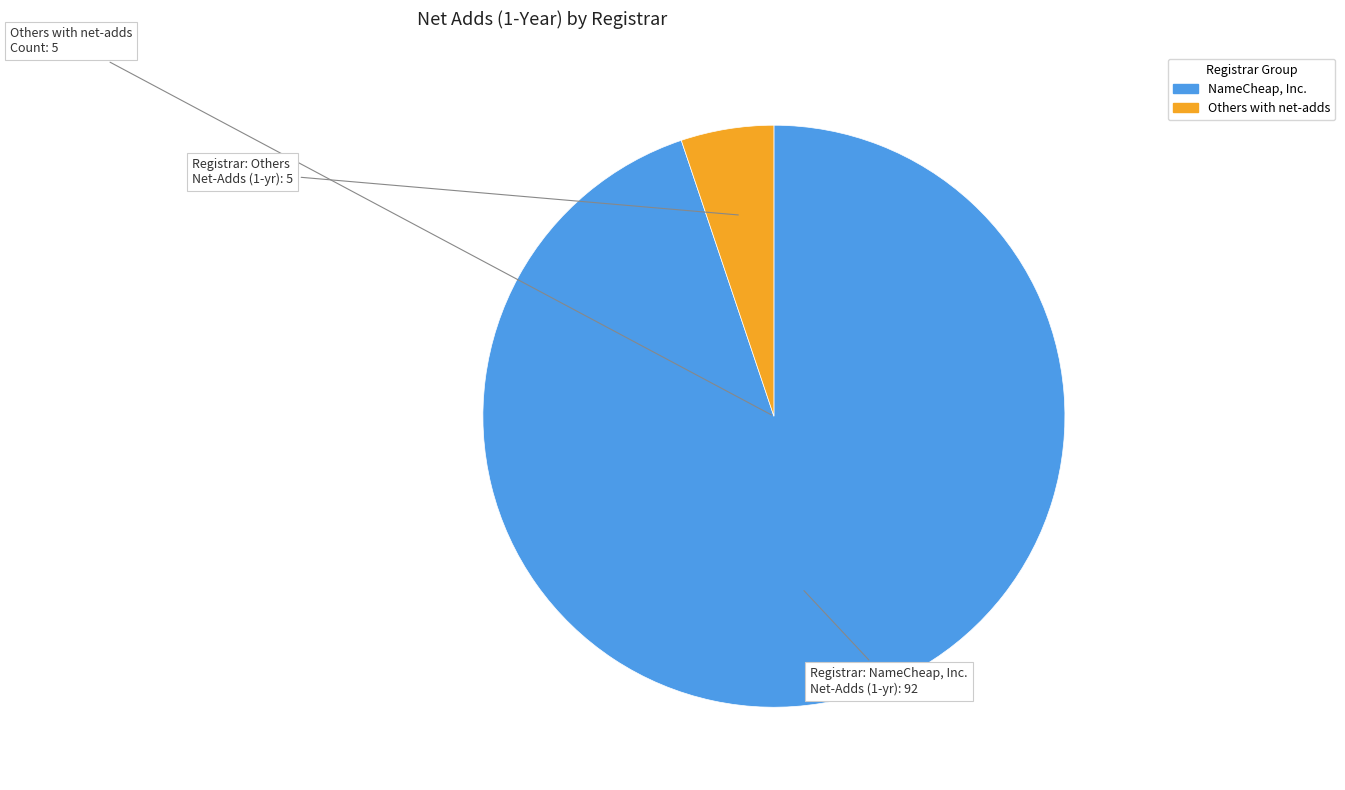

Is there a majority slice in this chart?

Yes